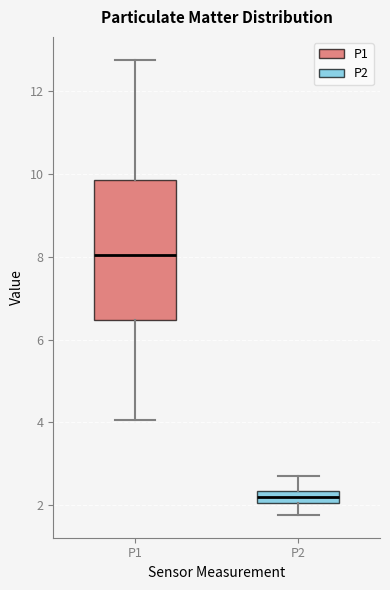

Where does the median line of the box for P1 sit on the y-axis? The values are not printed on the chart, so give them approximately, as read against the axis.

8.0